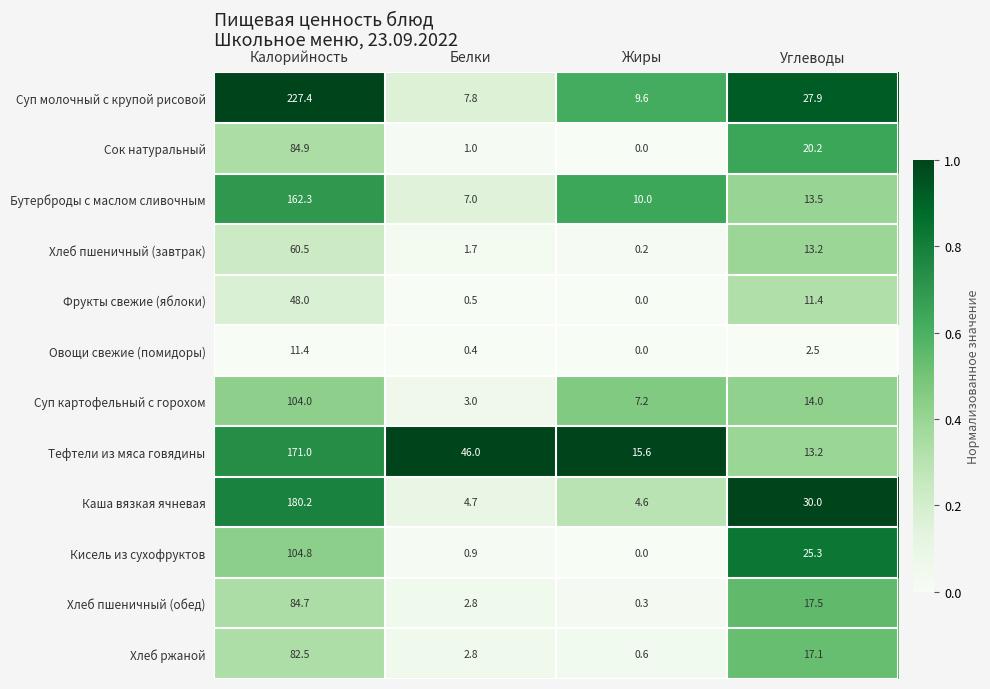

The Фрукты свежие (яблоки) series shows 11.4 at Углеводы. True or false?

True